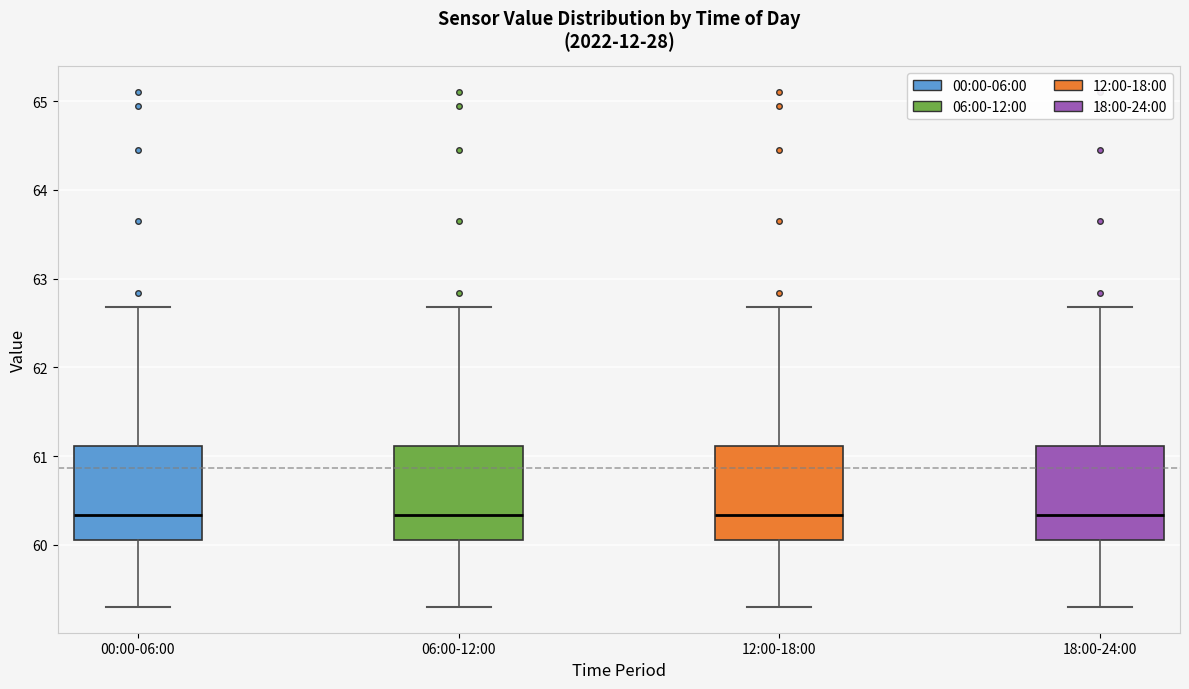

Reading left to right, read every box against the y-axis: the position of its median line, the range the box covers, and the ends of its whiskers. The values are not printed on the chart, so give them approximately, as read against the axis.

00:00-06:00: median 60.3, box 60.1 to 61.1, whiskers 59.3 to 62.7
06:00-12:00: median 60.3, box 60.1 to 61.1, whiskers 59.3 to 62.7
12:00-18:00: median 60.3, box 60.1 to 61.1, whiskers 59.3 to 62.7
18:00-24:00: median 60.3, box 60.1 to 61.1, whiskers 59.3 to 62.7